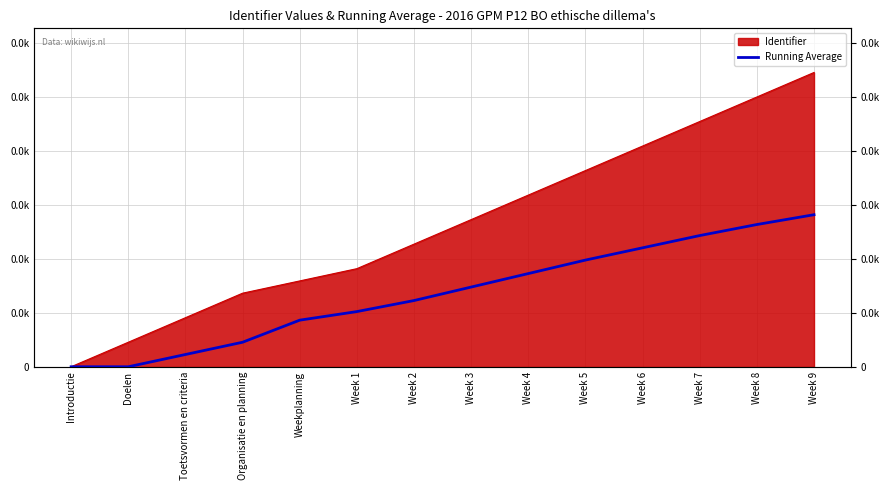

Which label corresponds to the largest value in the chart?

Week 9